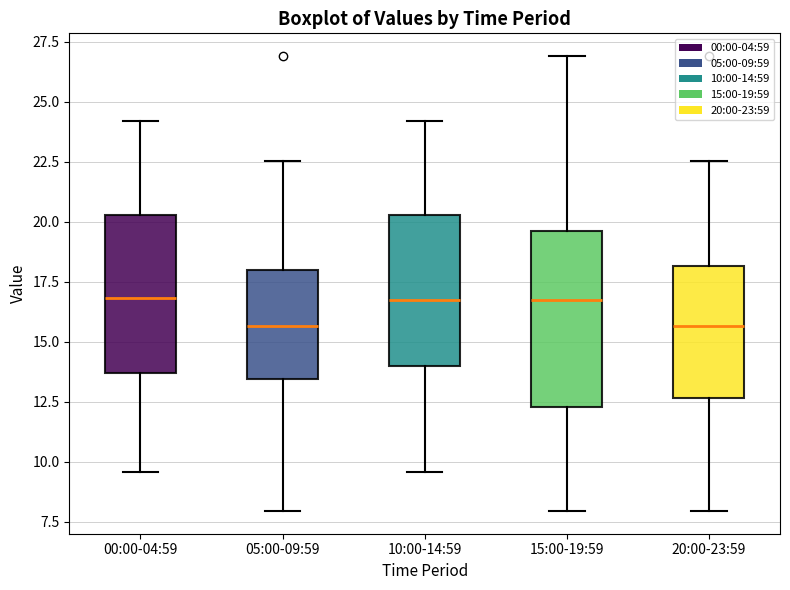

Reading left to right, transcribe this box plot: for each box, give where its median line is, the range the box spans, and where its two whiskers end, as read against the y-axis. The values are not printed on the chart, so give them approximately, as read against the axis.

00:00-04:59: median 17.0, box 13.5 to 20.5, whiskers 9.5 to 24.0
05:00-09:59: median 15.5, box 13.5 to 18.0, whiskers 8.0 to 22.5
10:00-14:59: median 16.5, box 14.0 to 20.5, whiskers 9.5 to 24.0
15:00-19:59: median 16.5, box 12.5 to 19.5, whiskers 8.0 to 27.0
20:00-23:59: median 15.5, box 12.5 to 18.0, whiskers 8.0 to 22.5